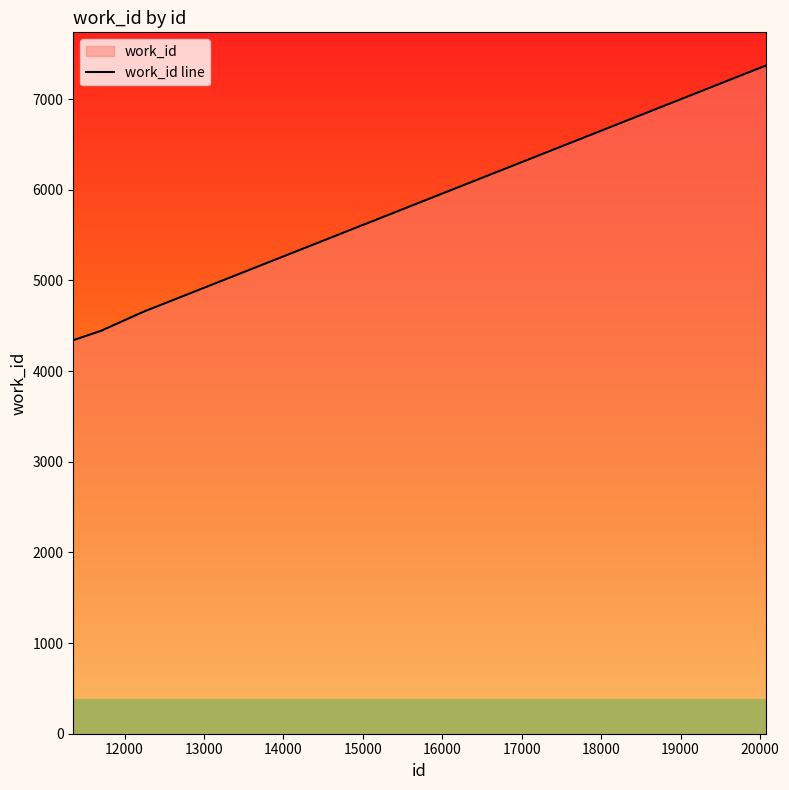

What is the difference between the maximum and minimum values?

3027